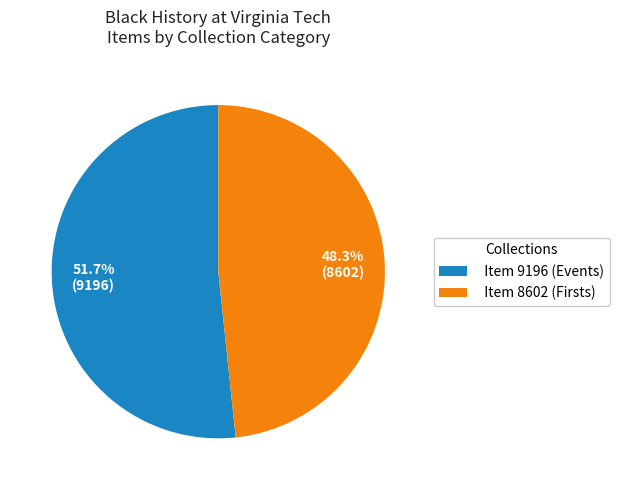

True or false: Item 9196 (Events) accounts for 60% of the total.

False